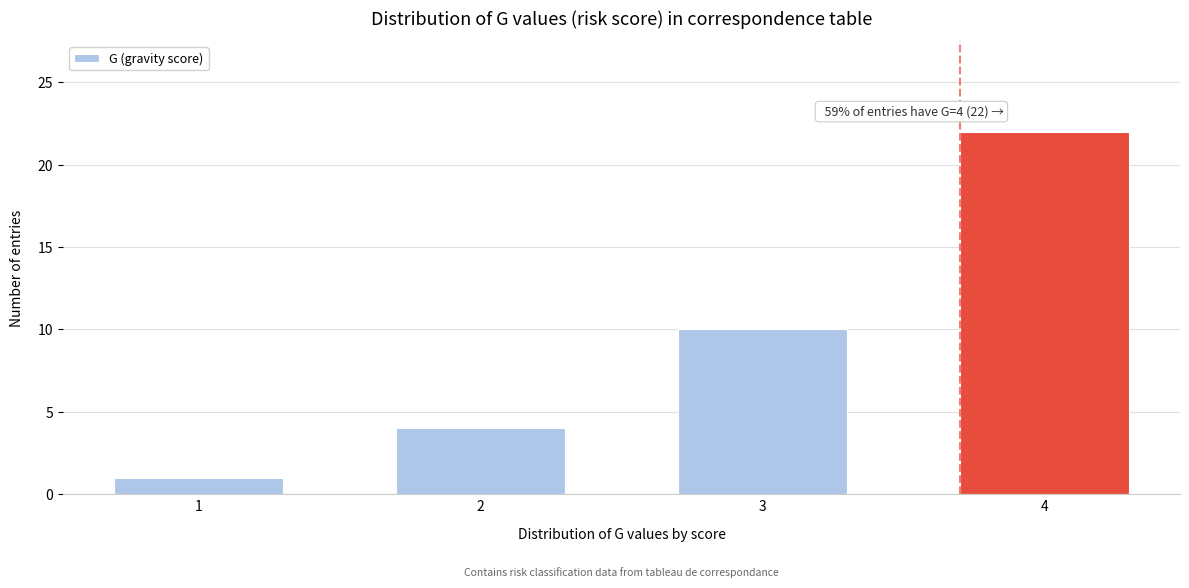

Reading left to right, list all the values displayed in this chart.

1=1	2=4	3=10	4=22